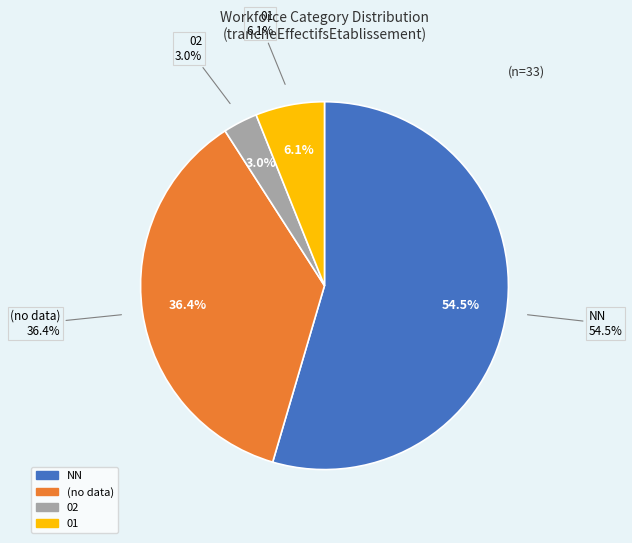

The 01 slice represents 22% of the pie. True or false?

False